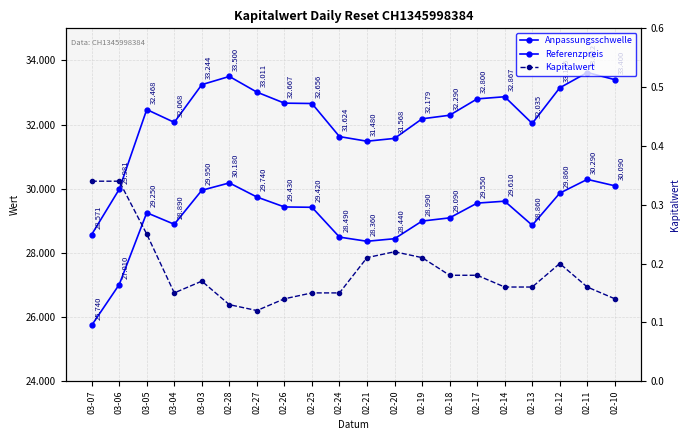

True or false: Referenzpreis has a value of 9.9 at 03-03.

False